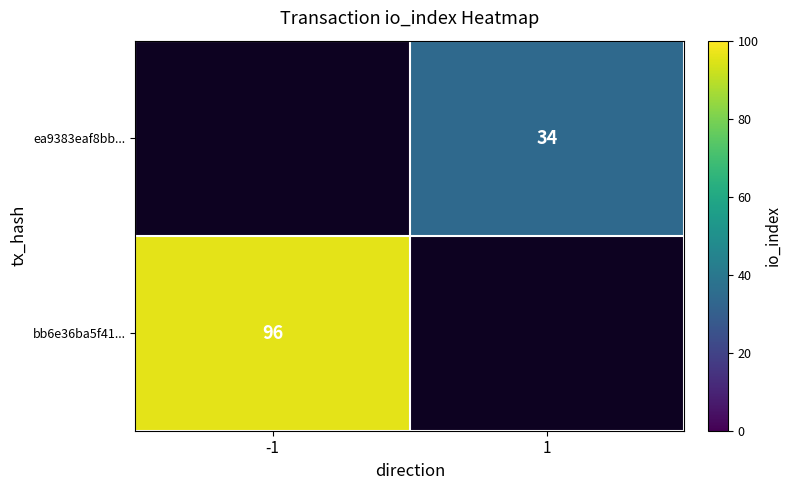

True or false: bb6e36ba5f41... has a value of 146 at -1.

False